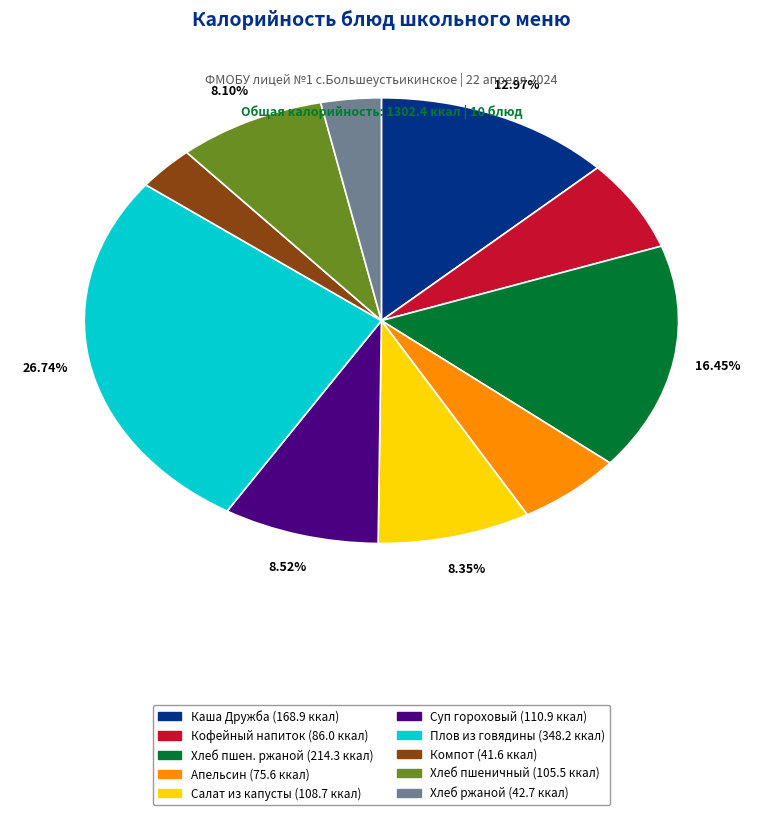

Is there any slice that represents more than half of the pie?

No